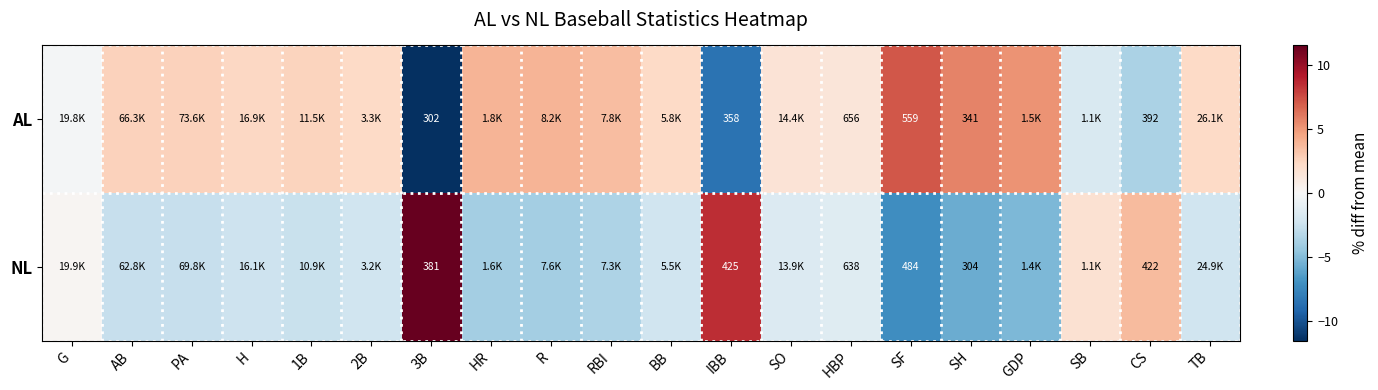

Is the value of NL at HBP greater than the value of AL at CS?

Yes